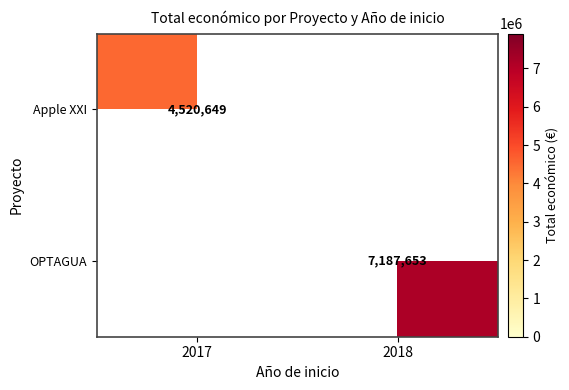

What is the smallest value displayed?

4520649.0